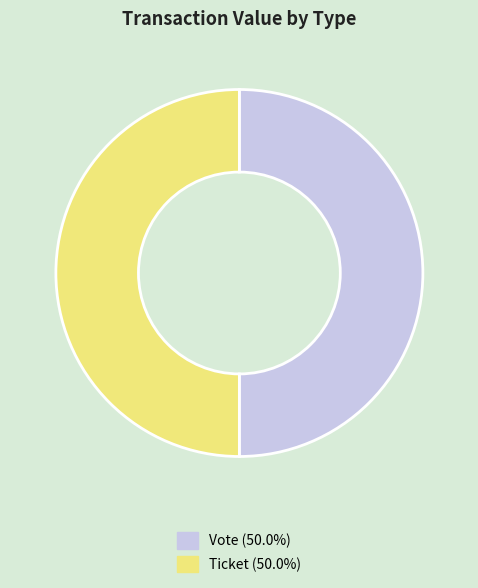

How many segments does this pie chart have?

2